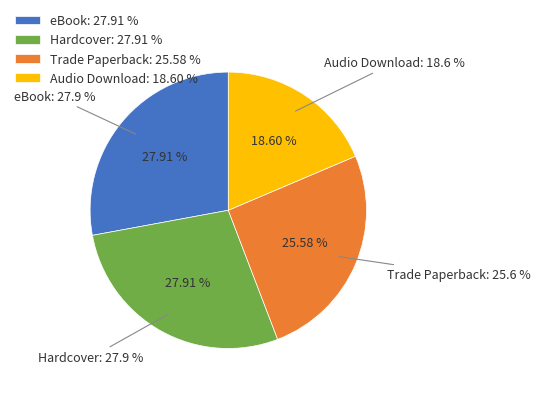

Is there any slice that represents more than half of the pie?

No